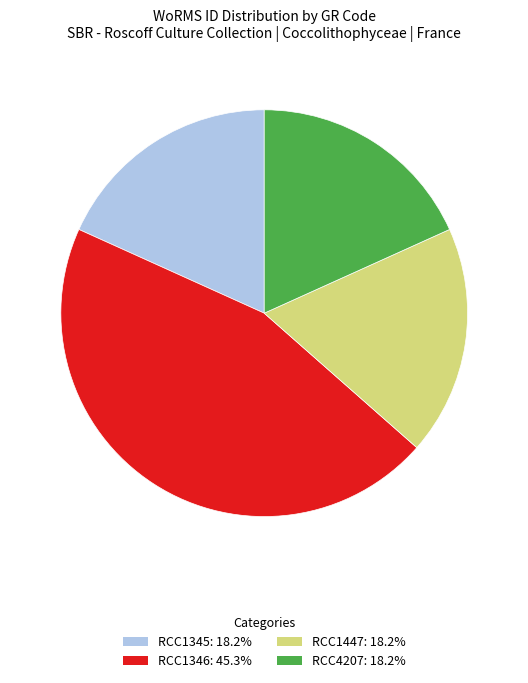

What is the ratio of the value at RCC1345: 18.2% to the value at RCC1447: 18.2%?

1.0